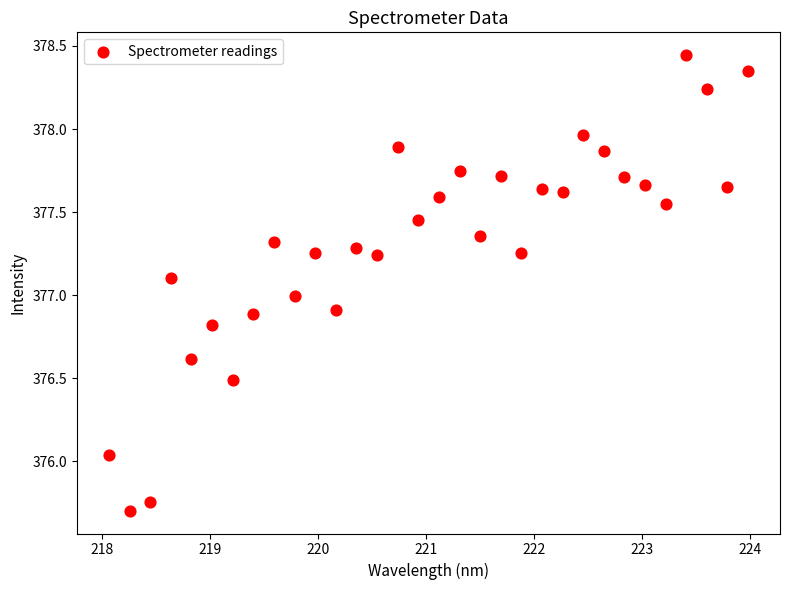

What is the range of X values (max minus min)?

5.9